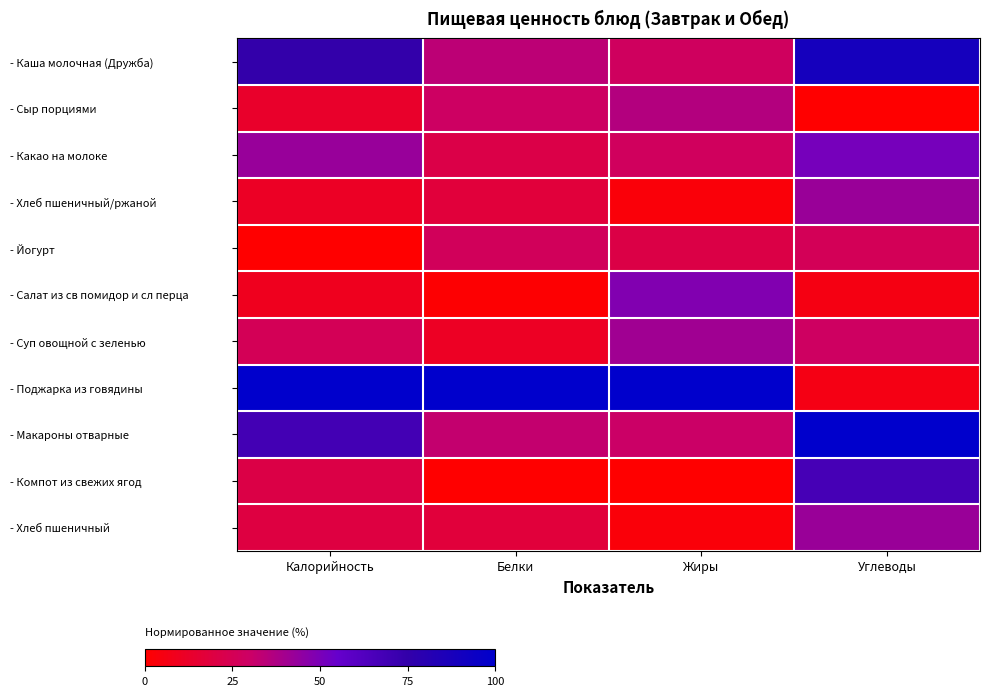

Which series has the largest total across all categories?

- Поджарка из говядины